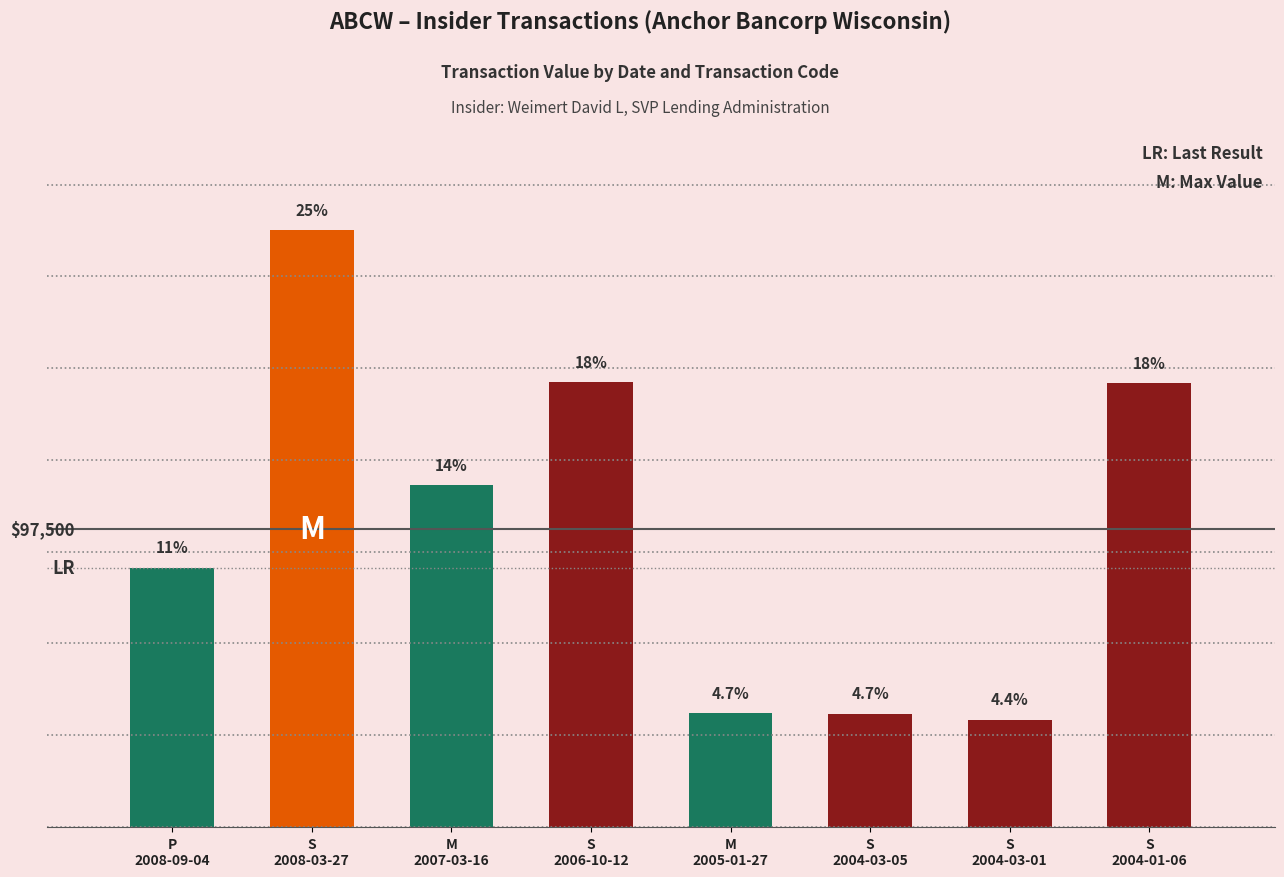

What is the sum of all values?

791651